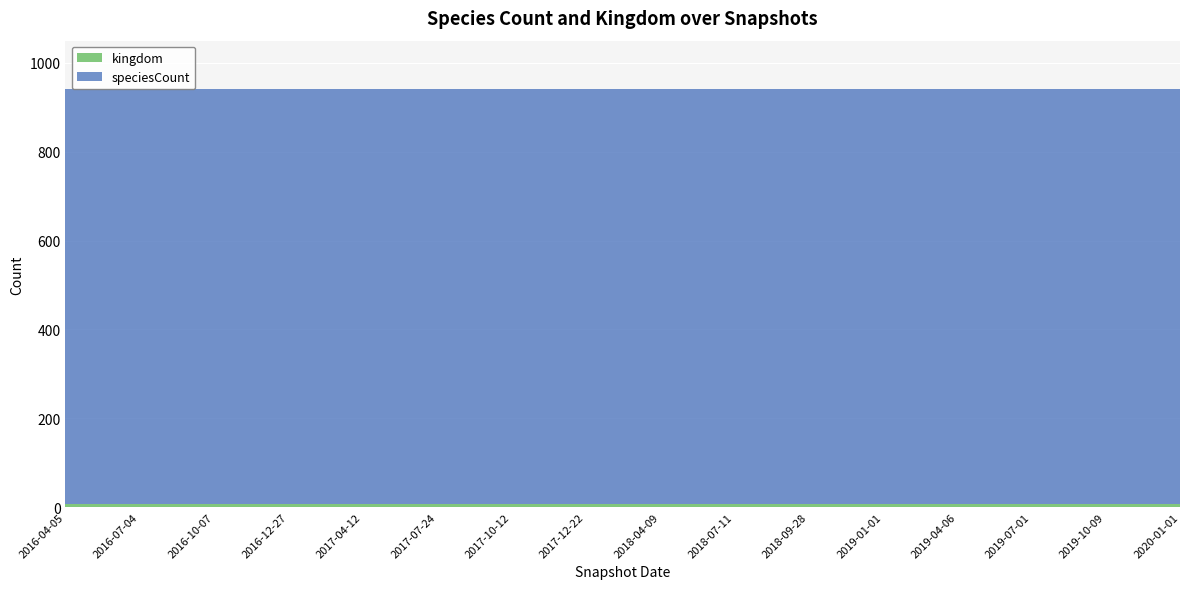

Reading left to right, transcribe all the data shown in this chart.

kingdom: 6	6	6	6	6	6	6	6	6	6	6	6	6	6	6	6
speciesCount: 936	936	936	936	936	936	936	936	936	936	936	936	936	936	936	936